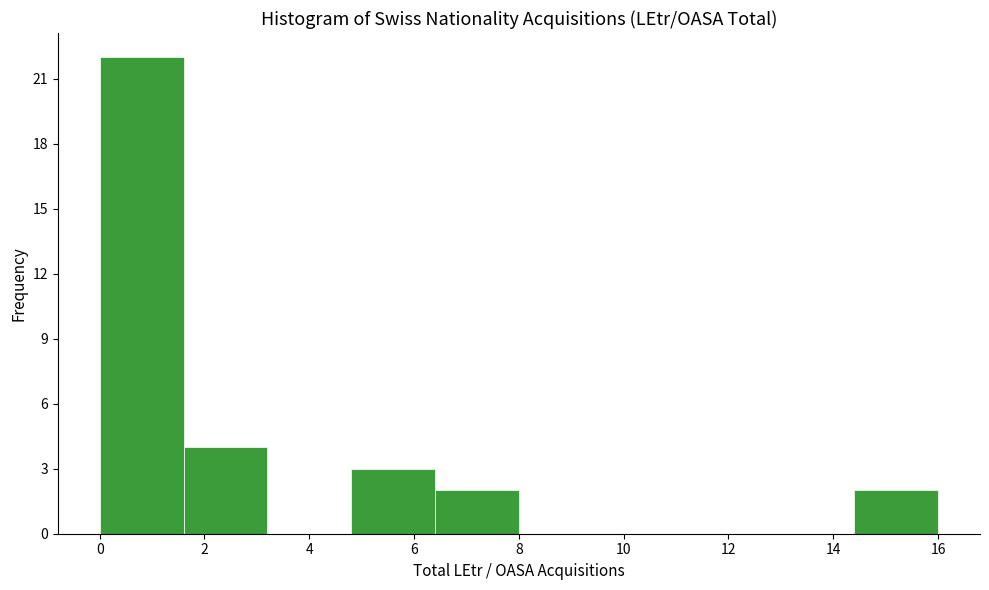

Reading left to right, transcribe this chart: for each bar, give the range it covers on the x-axis and its height. The values are not printed on the chart, so give them approximately, as read against the axis.

0.0 to 1.6: 22
1.6 to 3.2: 4
3.2 to 4.8: 0
4.8 to 6.4: 3
6.4 to 8.0: 2
8.0 to 9.6: 0
9.6 to 11.2: 0
11.2 to 12.8: 0
12.8 to 14.4: 0
14.4 to 16.0: 2